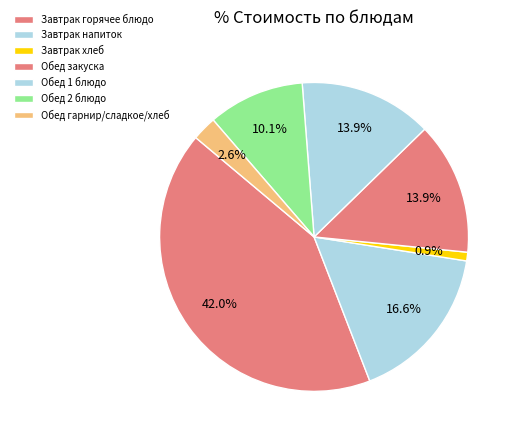

How many segments does this pie chart have?

7